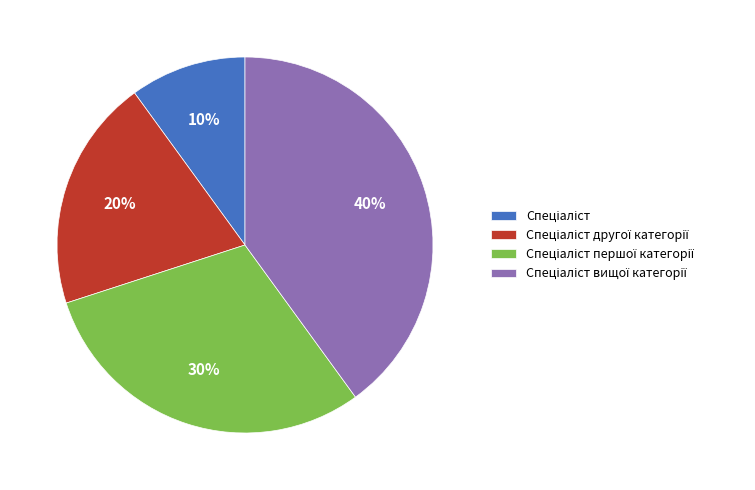

Is there a majority slice in this chart?

No